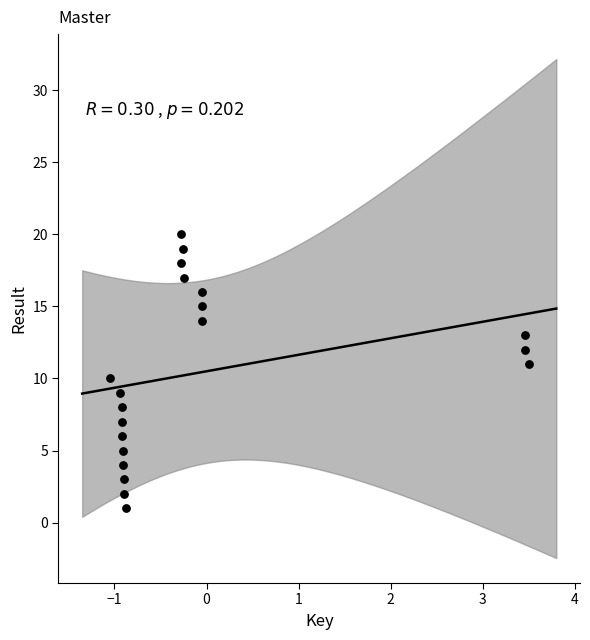

What is the range of Y values (max minus min)?

19